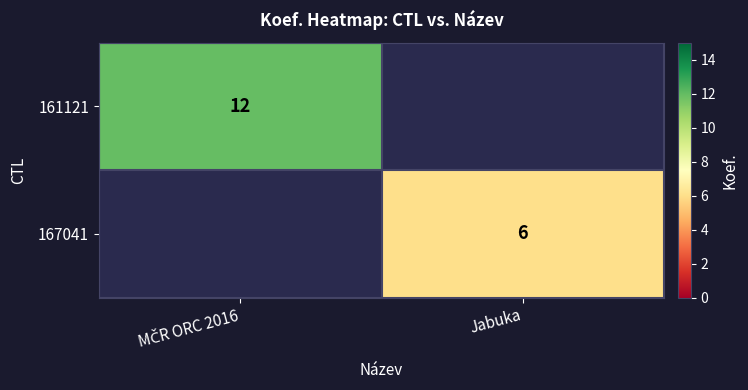

True or false: 167041 has a value of 10.7 at Jabuka.

False